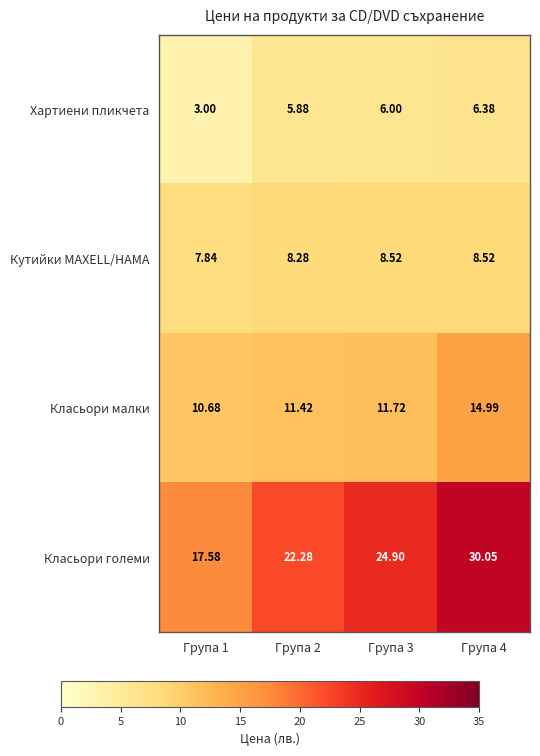

Is the value of Класьори големи at Група 1 greater than the value of Хартиени пликчета at Група 2?

Yes